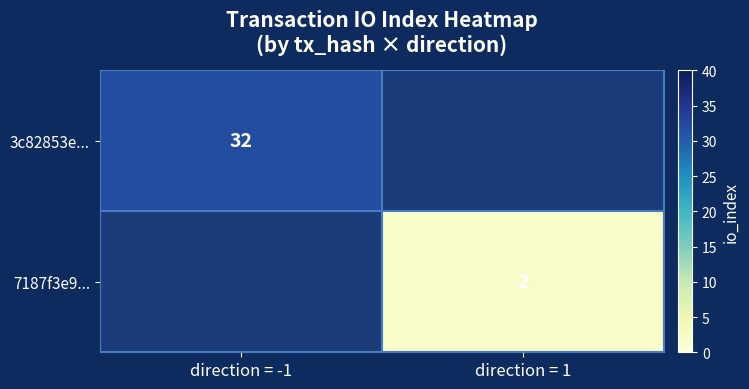

Which has a higher value, direction = 1 or direction = -1?

direction = -1